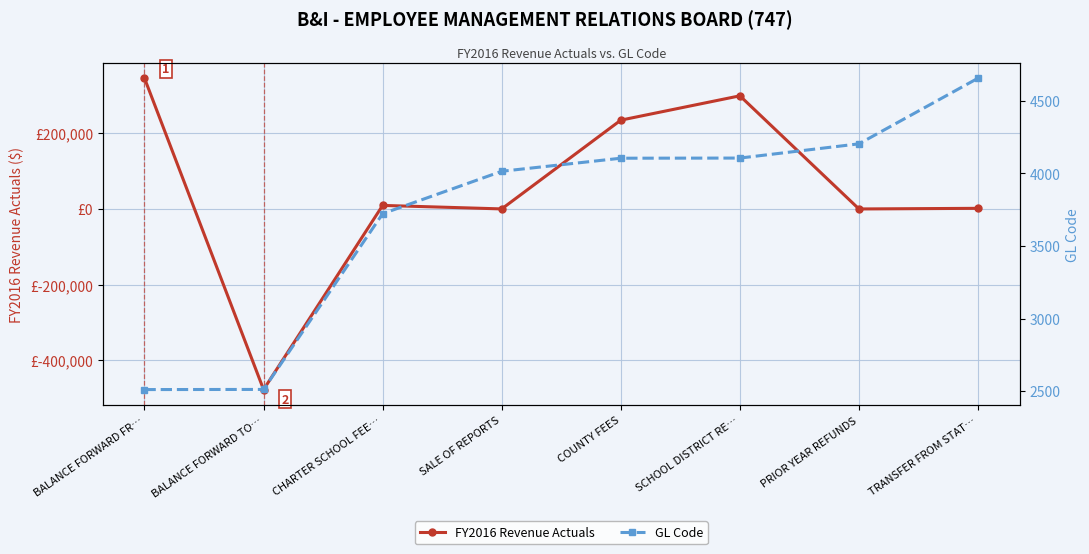

At which category is the sum across all series the highest?

BALANCE FORWARD FR…